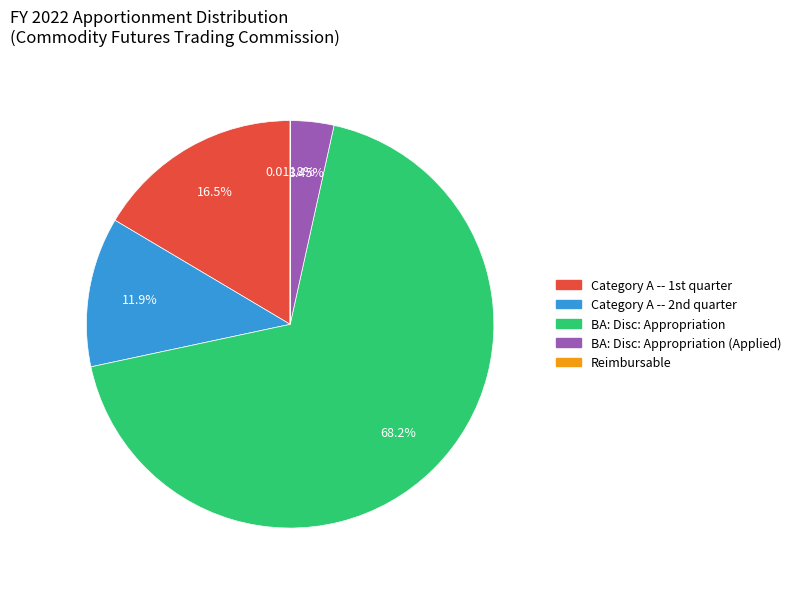

Does any single category account for the majority?

Yes